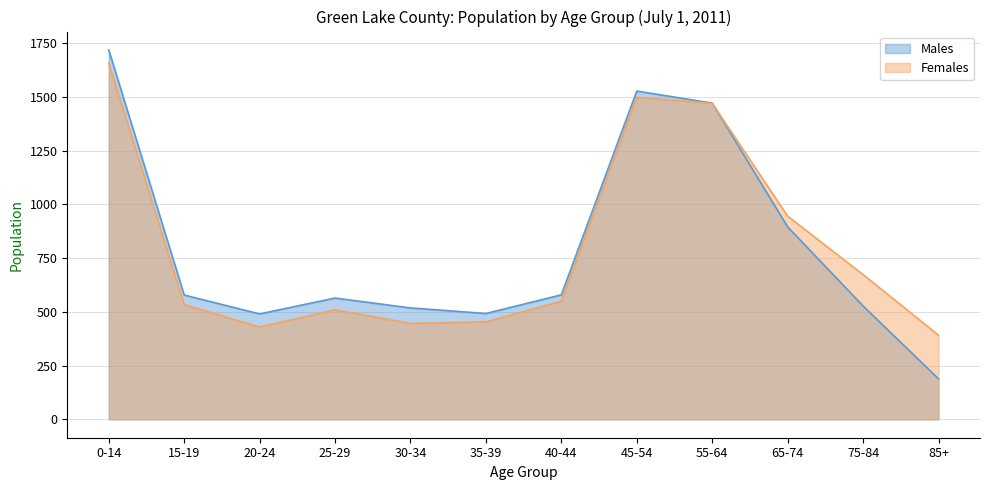

Reading left to right, extract all data points from this chart.

Males: 0-14=1718	15-19=578	20-24=490	25-29=564	30-34=518	35-39=492	40-44=579	45-54=1527	55-64=1471	65-74=895	75-84=527	85+=188
Females: 0-14=1657	15-19=533	20-24=429	25-29=509	30-34=446	35-39=453	40-44=549	45-54=1497	55-64=1470	65-74=945	75-84=673	85+=391